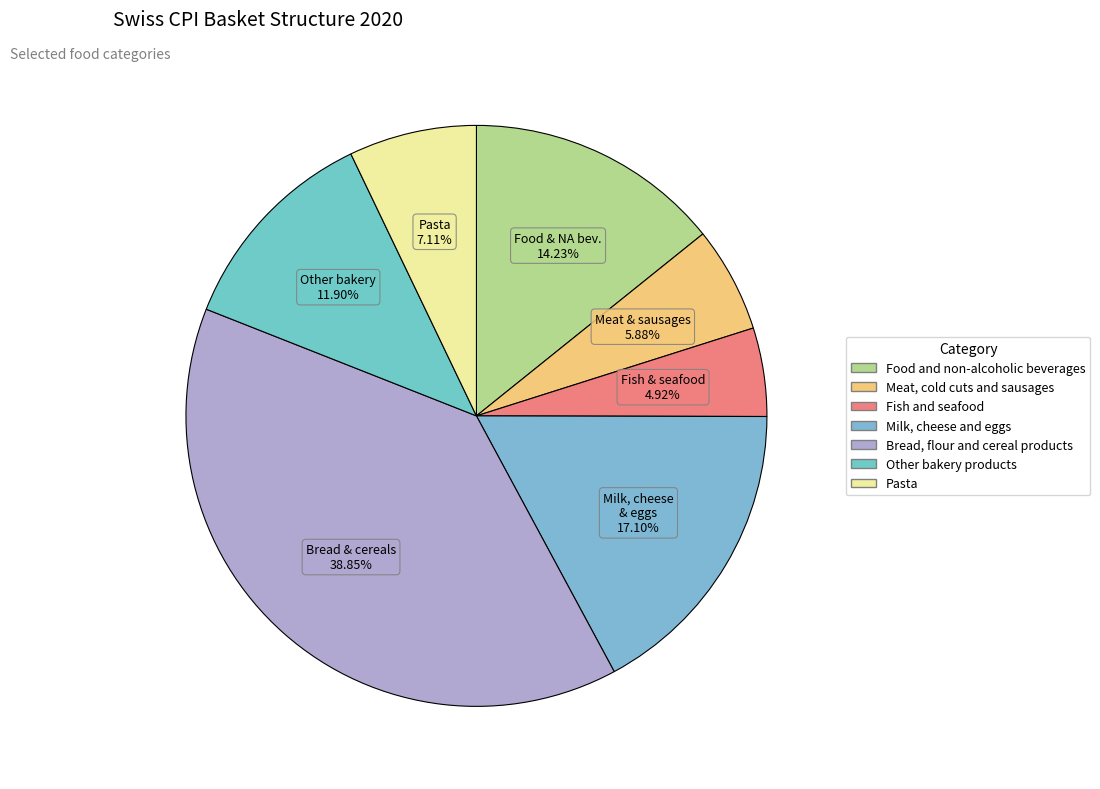

To the nearest percent, what portion does Meat, cold cuts and sausages represent?

6%